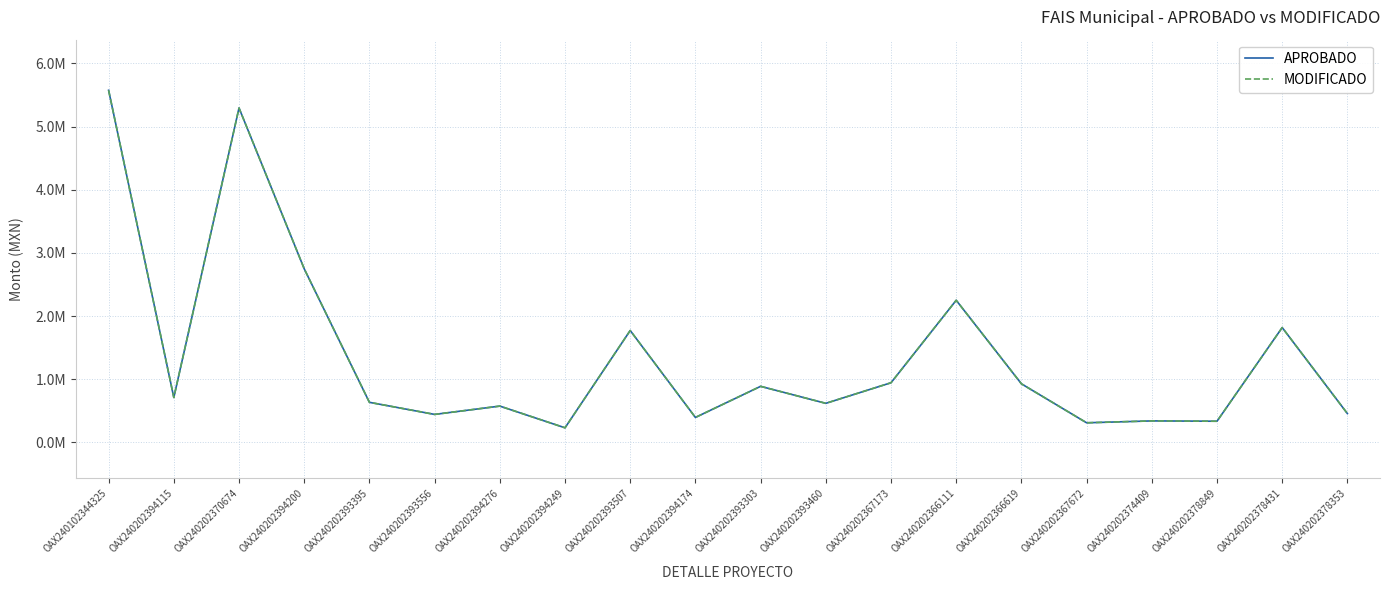

Rank the categories by APROBADO value from lowest to highest.

OAX240202394249, OAX240202367672, OAX240202378849, OAX240202374409, OAX240202394174, OAX240202393556, OAX240202378353, OAX240202394276, OAX240202393460, OAX240202393395, OAX240202394115, OAX240202393303, OAX240202366619, OAX240202367173, OAX240202393507, OAX240202378431, OAX240202366111, OAX240202394200, OAX240202370674, OAX240102344325